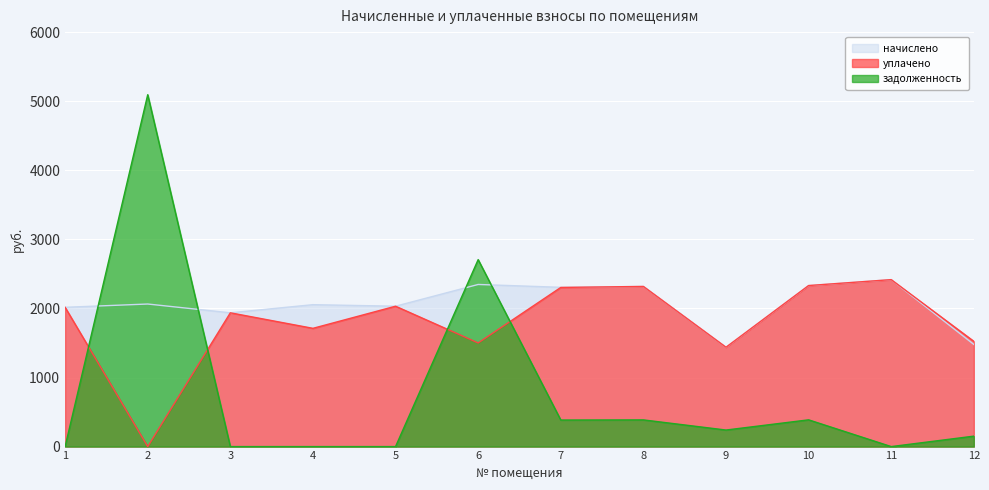

Reading left to right, list all the values displayed in this chart.

начислено: 2016.1	2063.8	1936.6	2054.3	2032.0	2346.8	2305.5	2318.2	1437.4	2330.9	2416.8	1478.7
уплачено: 2016.1	0.0	1936.6	1711.9	2032.0	1500.5	2303.8	2318.2	1438.1	2331.2	2416.8	1524.0
задолженность: 0.0	5093.8	0.0	0.0	0.0	2706.5	384.2	386.4	239.6	387.2	0.0	151.1